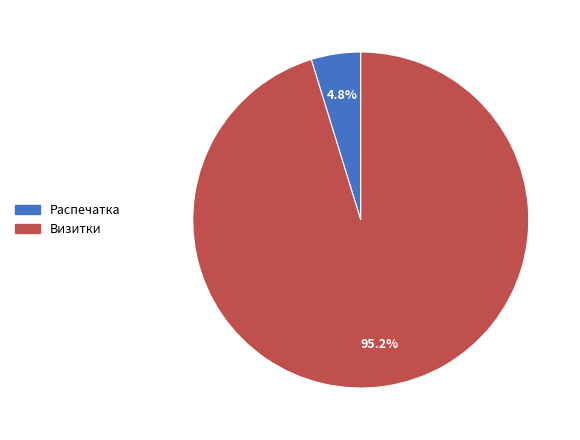

What percentage is the Распечатка slice, to the nearest percent?

5%